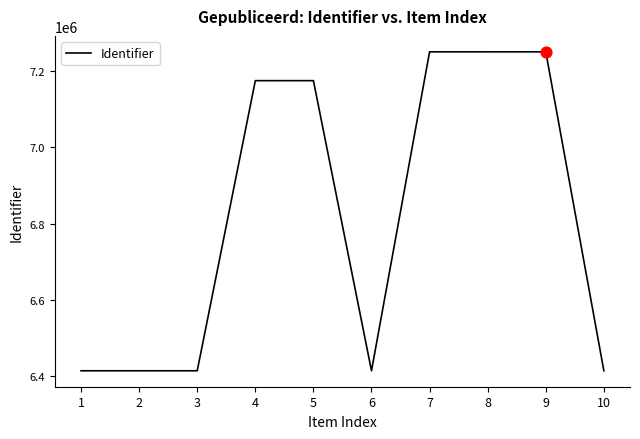

Which has a higher value, 9 or 2?

9